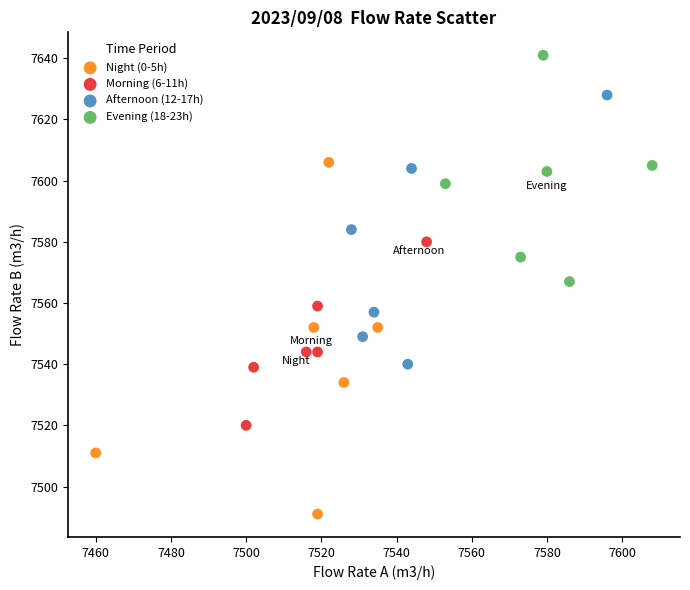

Which series reaches the maximum Y coordinate?

Evening (18-23h)